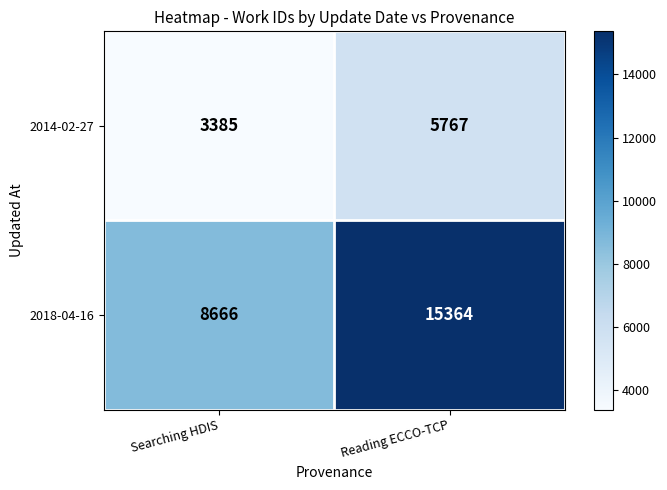

Reading left to right, transcribe all the data shown in this chart.

2014-02-27: 3385	5767
2018-04-16: 8666	15364